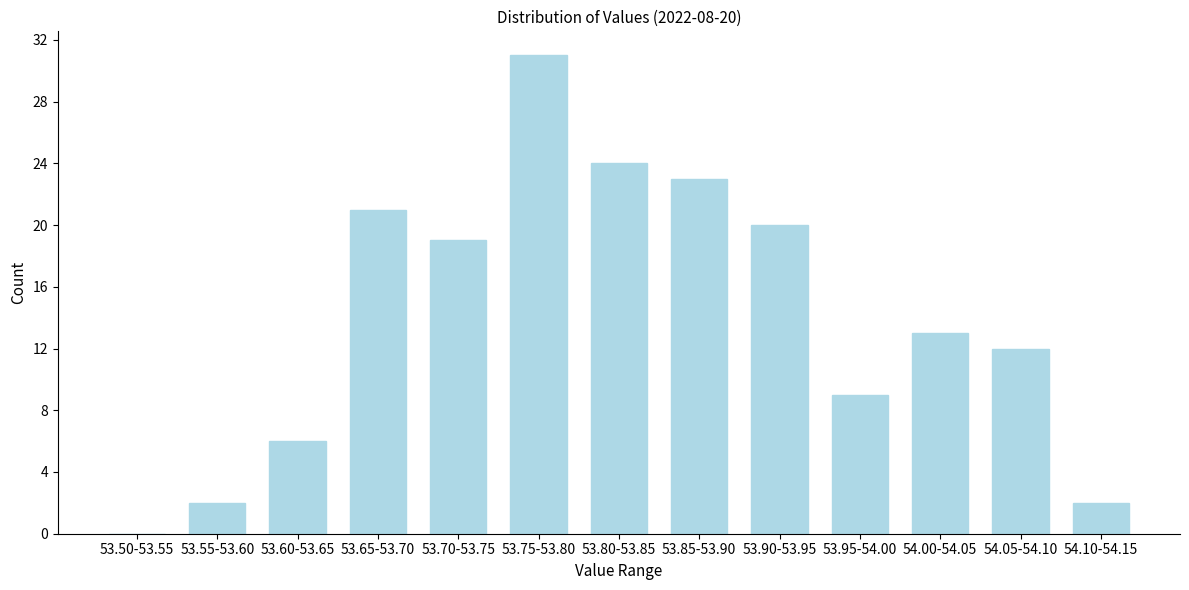

Reading left to right, what are all the values shown in this chart?

53.50-53.55=0	53.55-53.60=2	53.60-53.65=6	53.65-53.70=21	53.70-53.75=19	53.75-53.80=31	53.80-53.85=24	53.85-53.90=23	53.90-53.95=20	53.95-54.00=9	54.00-54.05=13	54.05-54.10=12	54.10-54.15=2